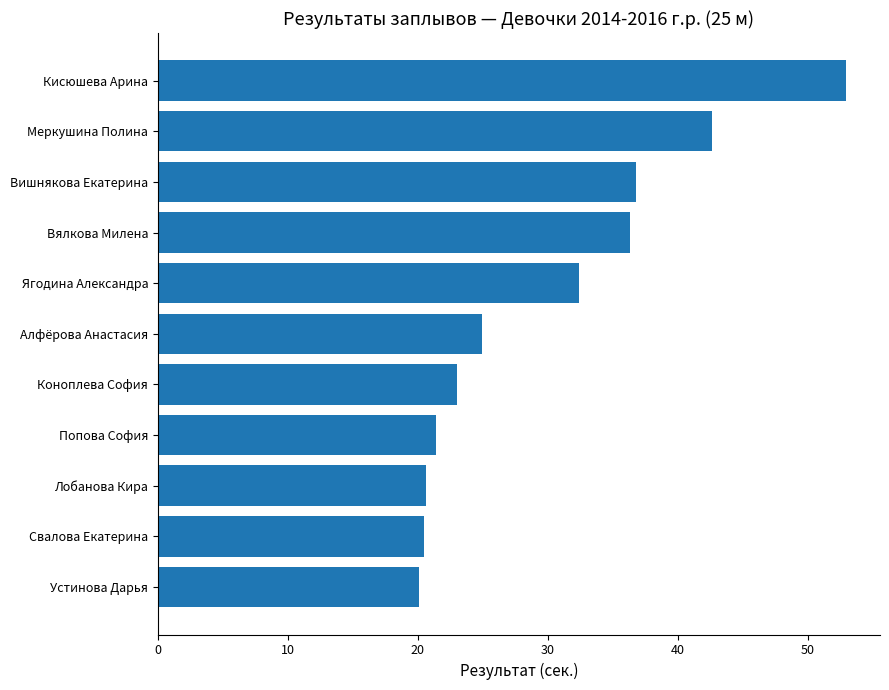

Approximately how many times larger is the value at Свалова Екатерина compared to Алфёрова Анастасия?

0.8